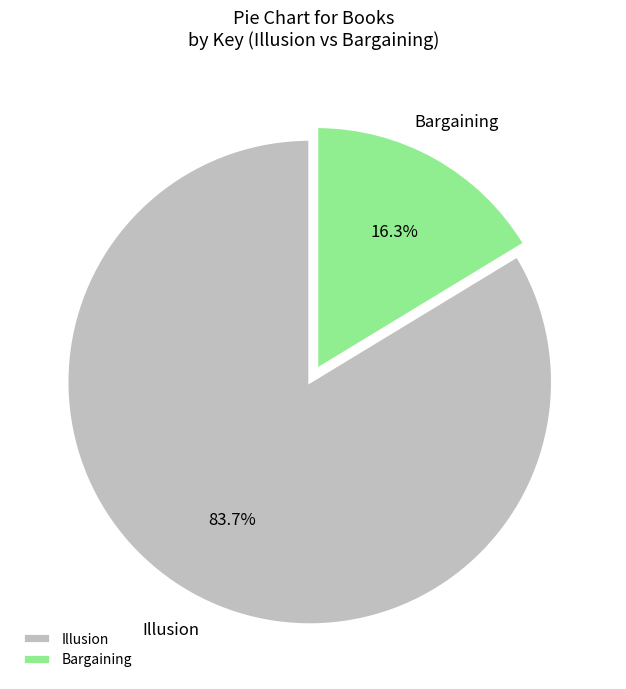

Rank the categories by value from highest to lowest.

Illusion, Bargaining